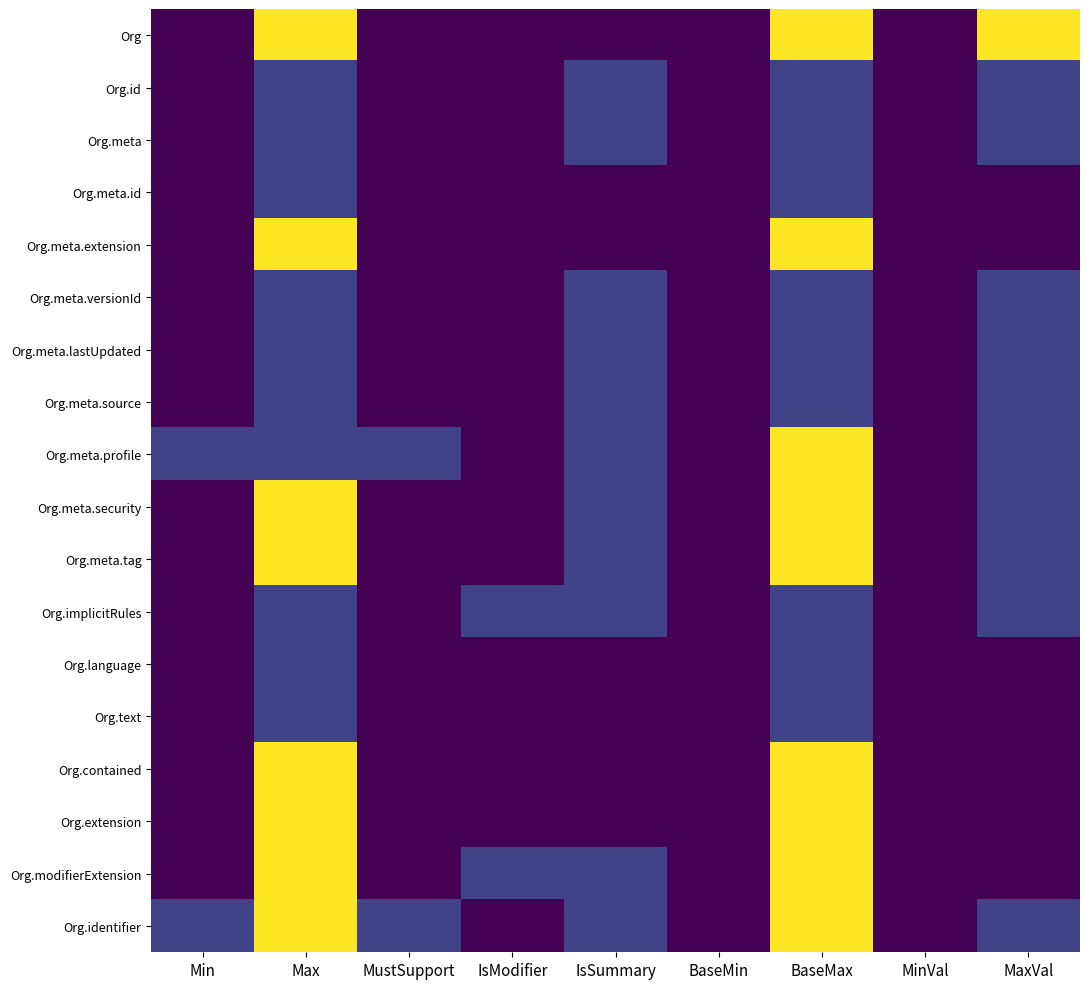

Rank the series by their maximum value, from highest to lowest.

Org, Org.meta.extension, Org.meta.profile, Org.meta.security, Org.meta.tag, Org.contained, Org.extension, Org.modifierExtension, Org.identifier, Org.id, Org.meta, Org.meta.id, Org.meta.versionId, Org.meta.lastUpdated, Org.meta.source, Org.implicitRules, Org.language, Org.text